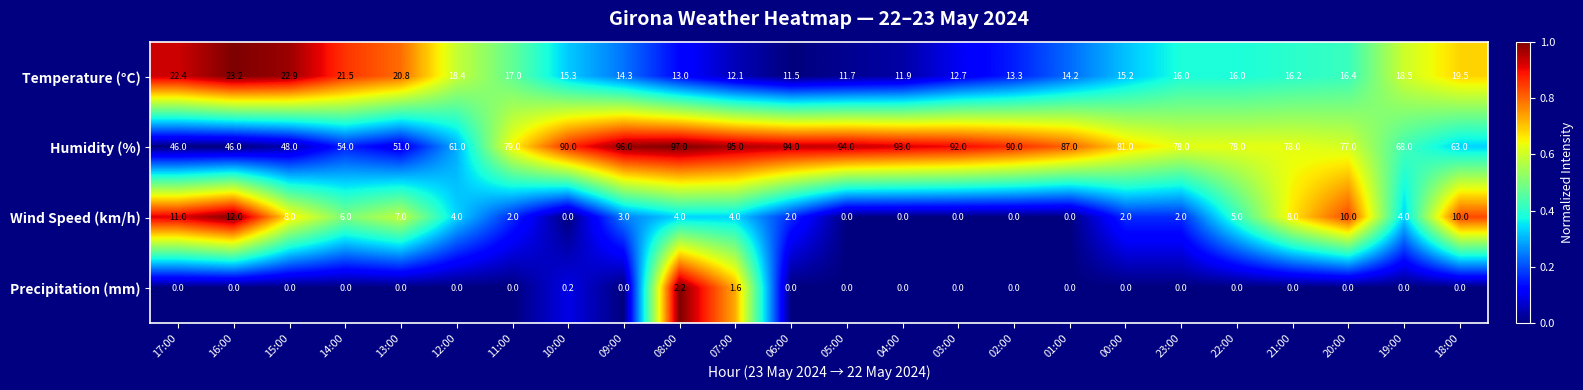

The value of Temperature (°C) at 03:00 is 12.7. True or false?

True